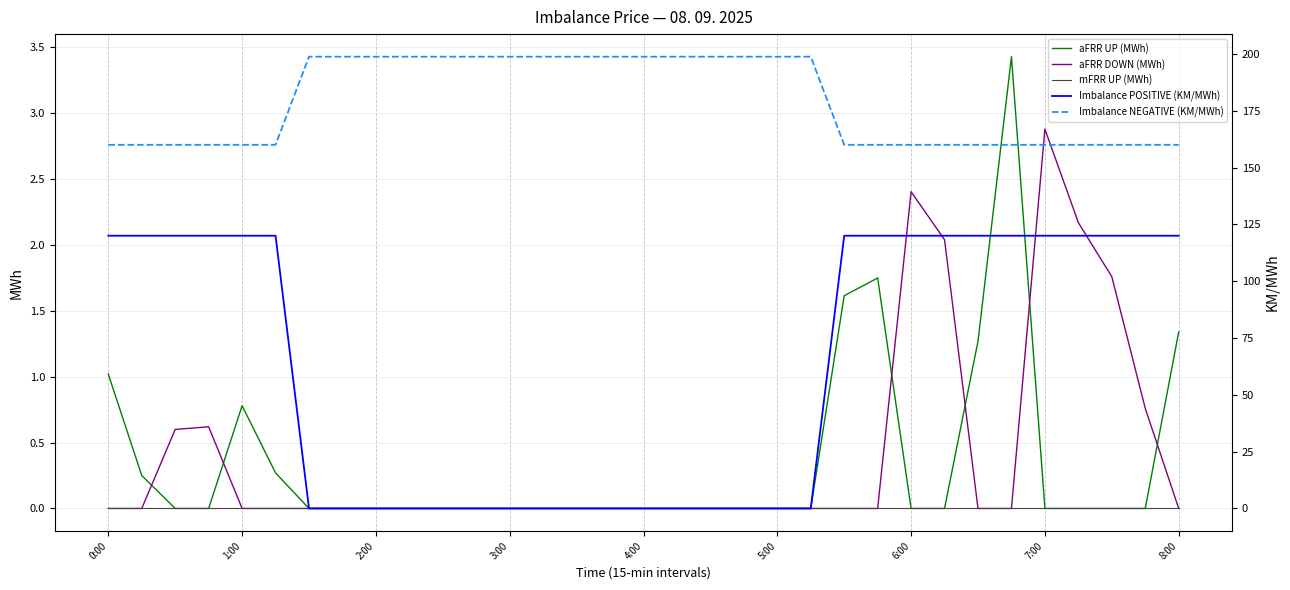

What is the difference between the highest and lowest values at 25?

160.0